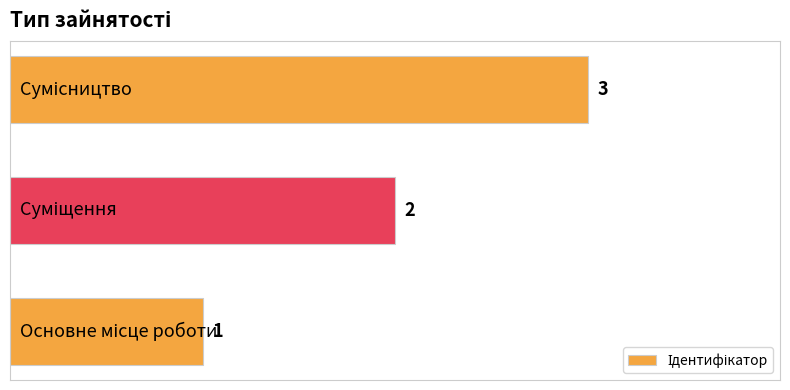

How many values are between 1 and 3?

3